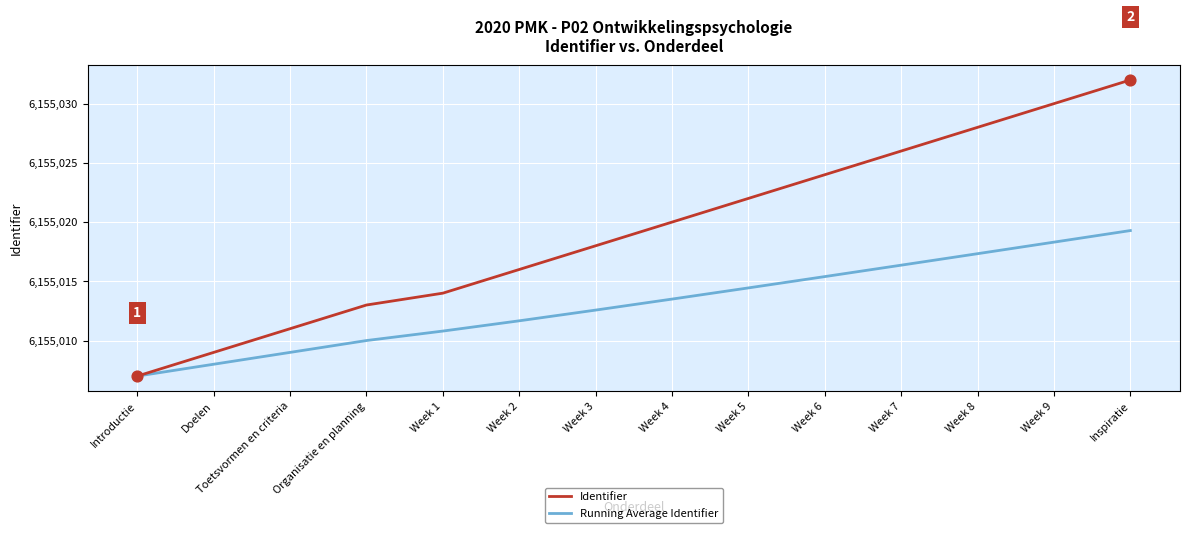

Which series has the largest range (max minus min)?

Identifier